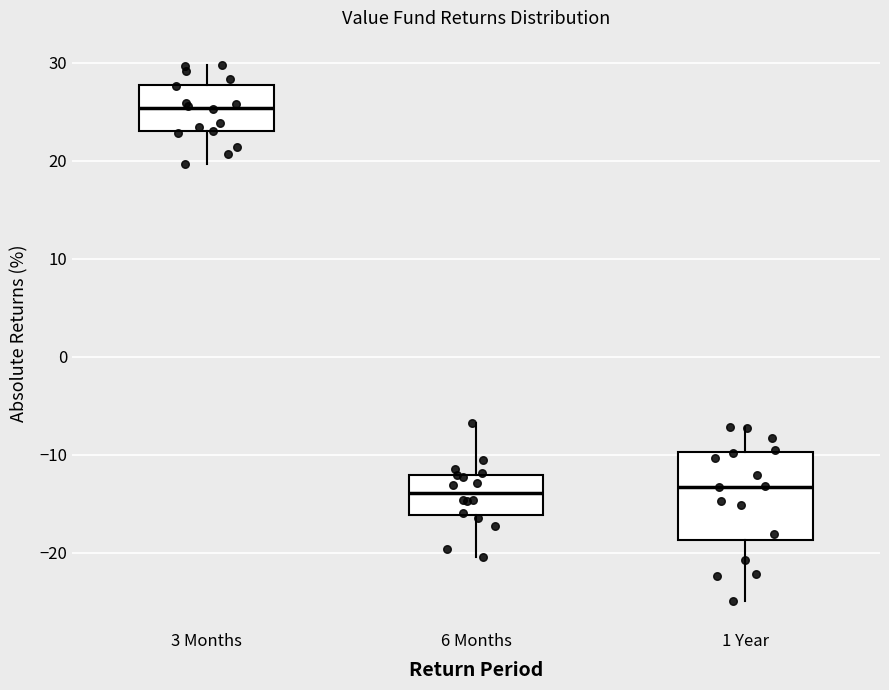

Where is the lower edge of the box for 3 Months on the y-axis? The values are not printed on the chart, so give them approximately, as read against the axis.

23